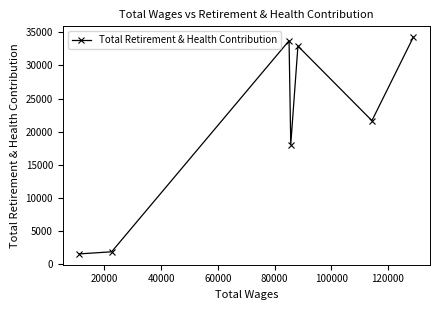

What is the sum of all values?

143953